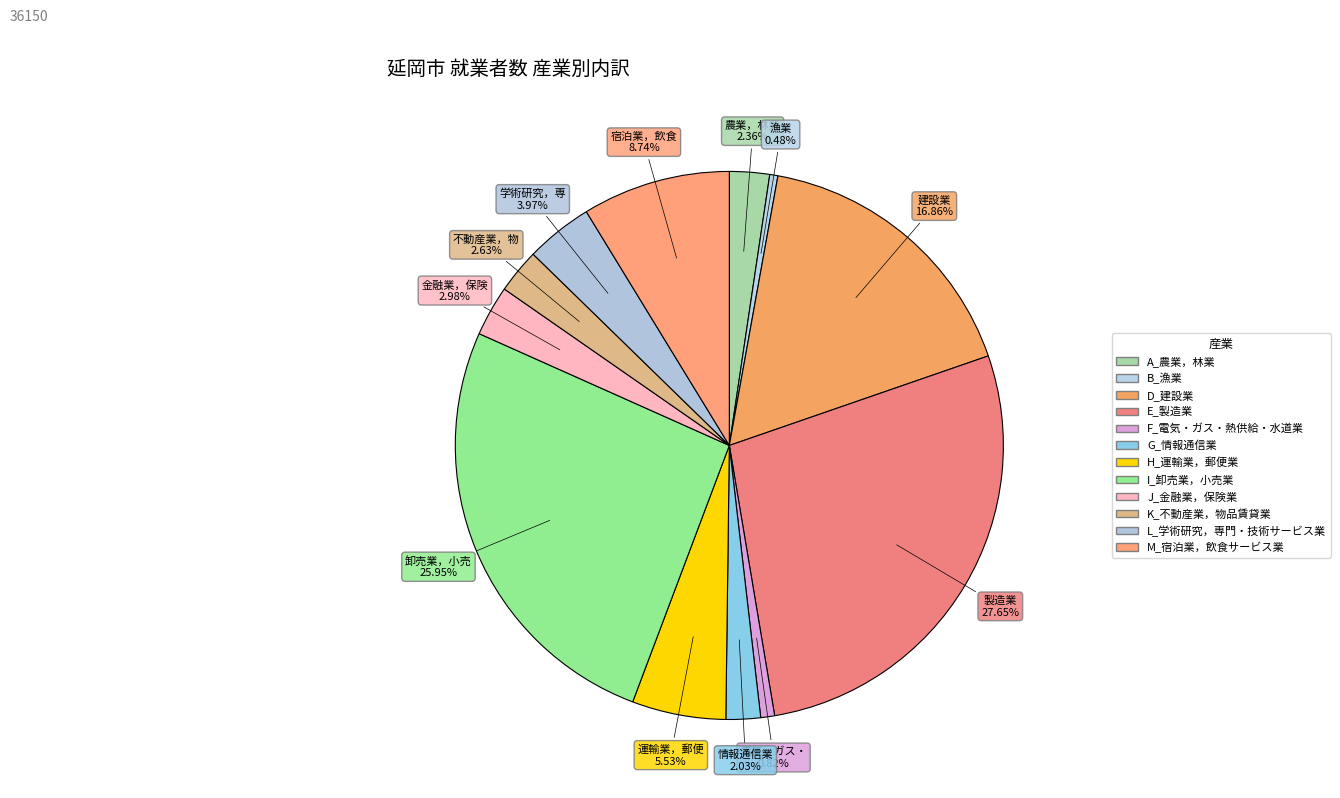

To the nearest percent, what is the difference between the A_農業，林業 and D_建設業 slice percentages?

15%